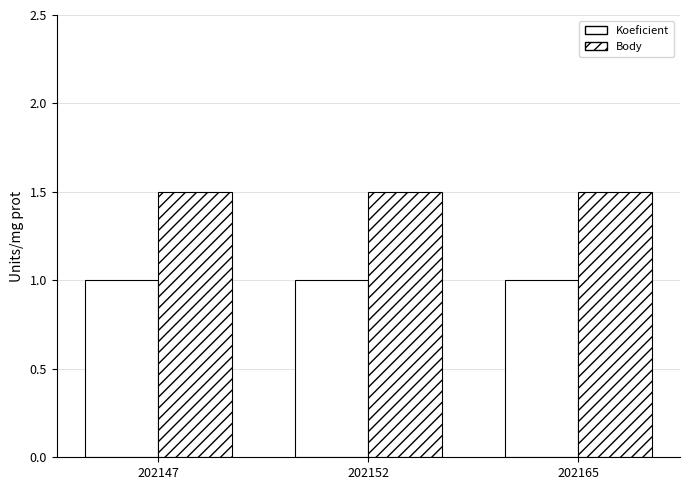

How many bars are there in total?

6